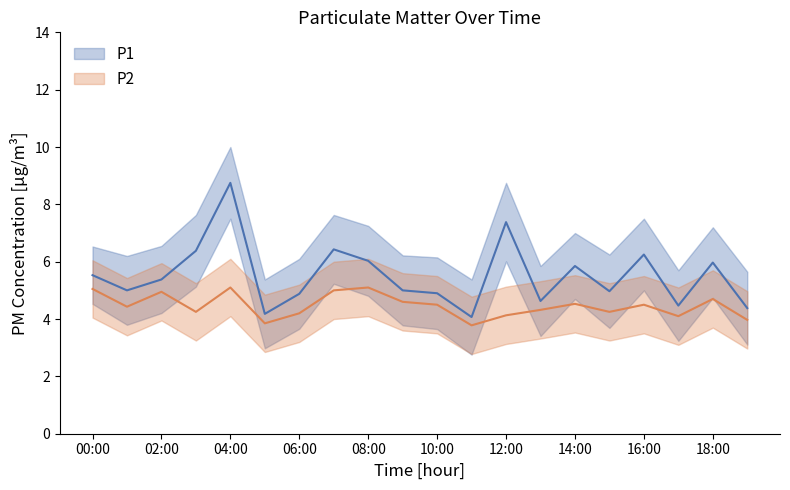

Is the value of P2 at 13:00 greater than the value of P1 at 06:00?

No